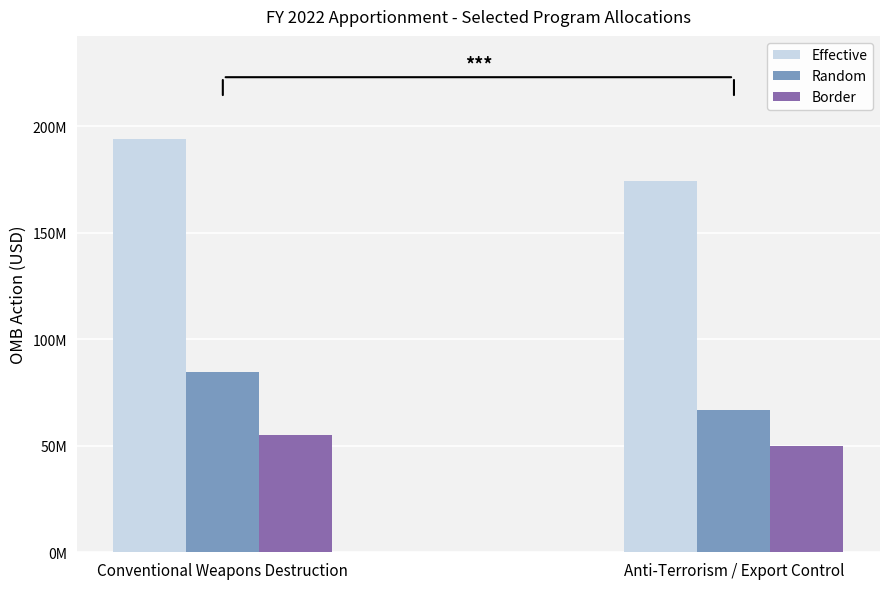

What position from the left is Anti-Terrorism / Export Control?

2